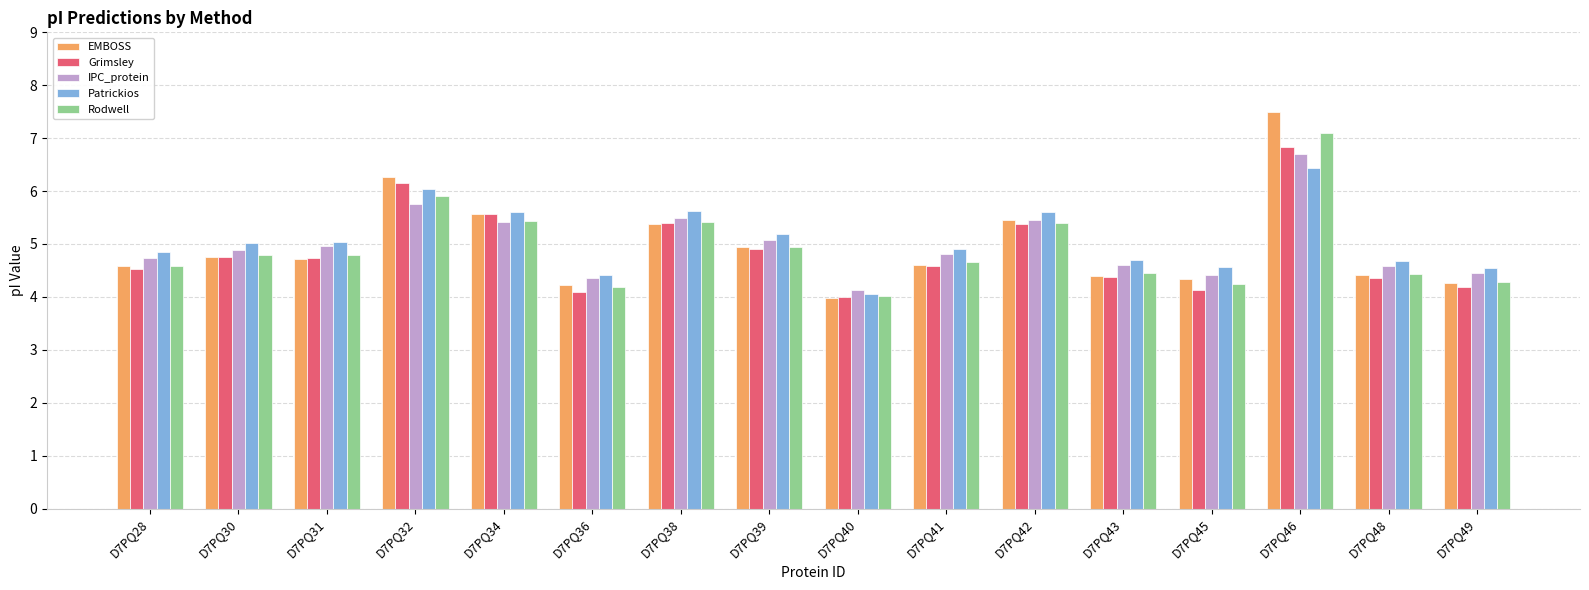

Which series has the widest spread of values?

EMBOSS